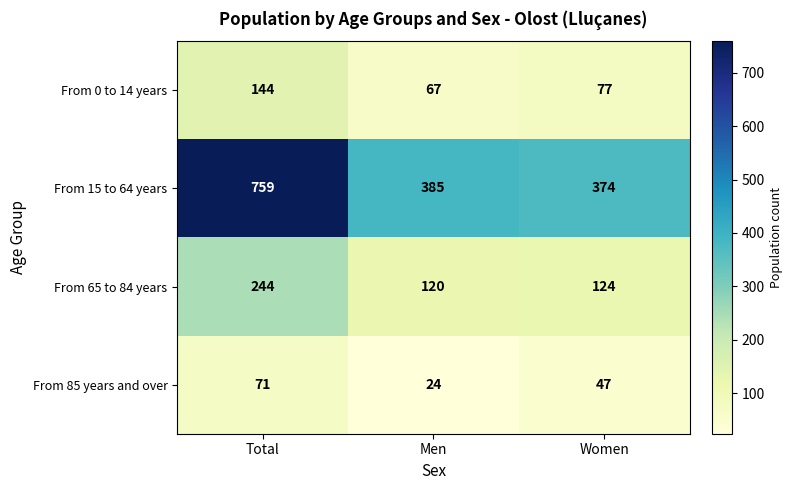

Reading left to right, transcribe all the data shown in this chart.

From 0 to 14 years: 144	67	77
From 15 to 64 years: 759	385	374
From 65 to 84 years: 244	120	124
From 85 years and over: 71	24	47